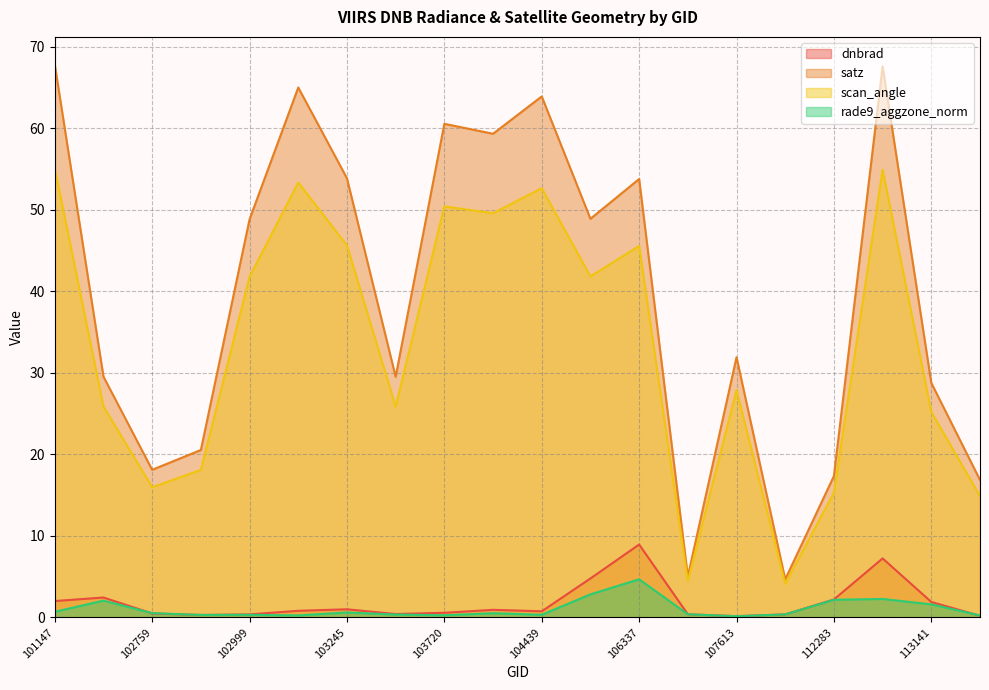

True or false: rade9_aggzone_norm has a value of 0.2 at 114757.

True